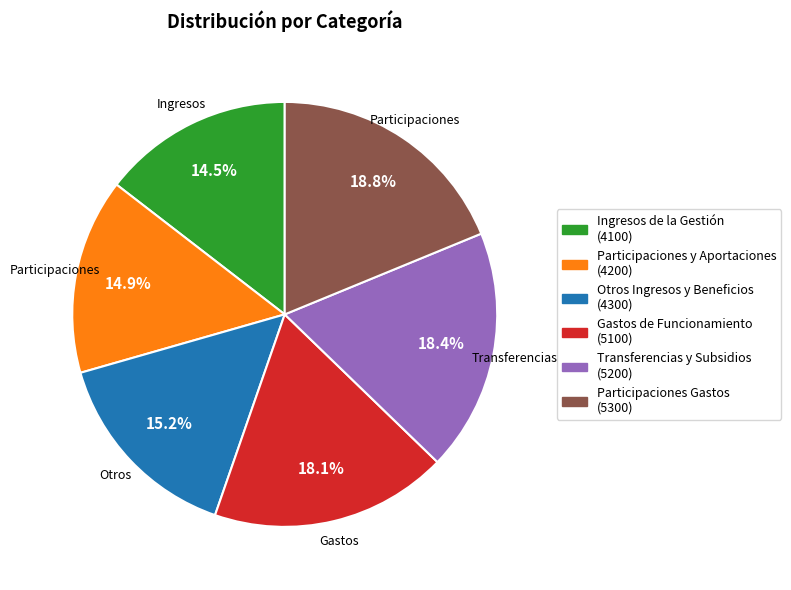

To the nearest percent, what percentage of the pie is Gastos de Funcionamiento?

18%